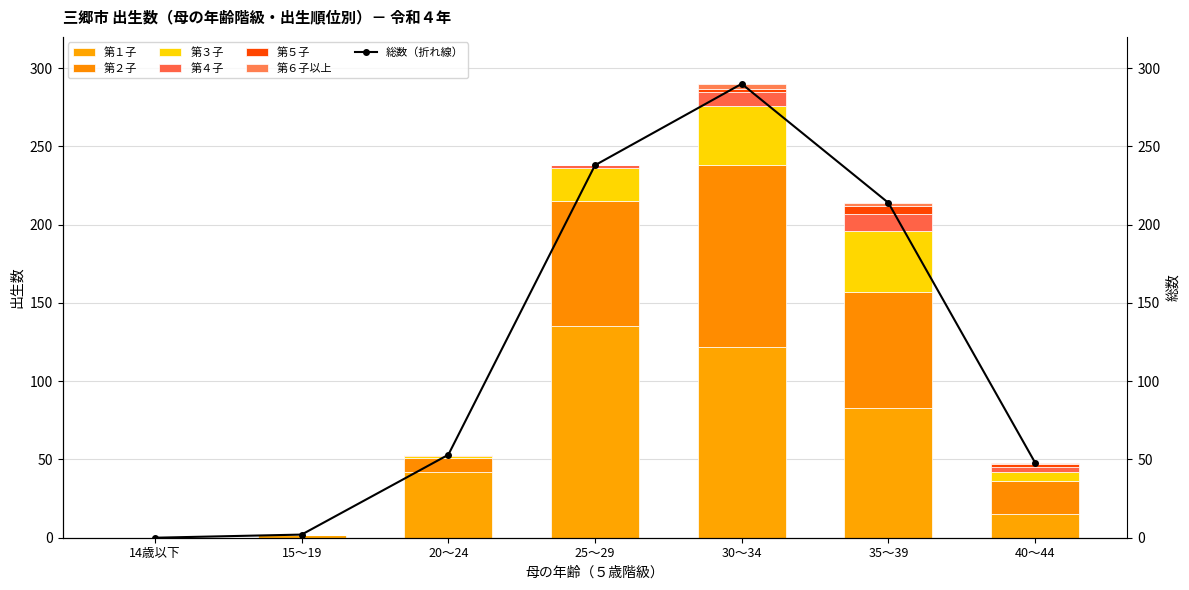

At how many categories does at least one series exceed 25?

4